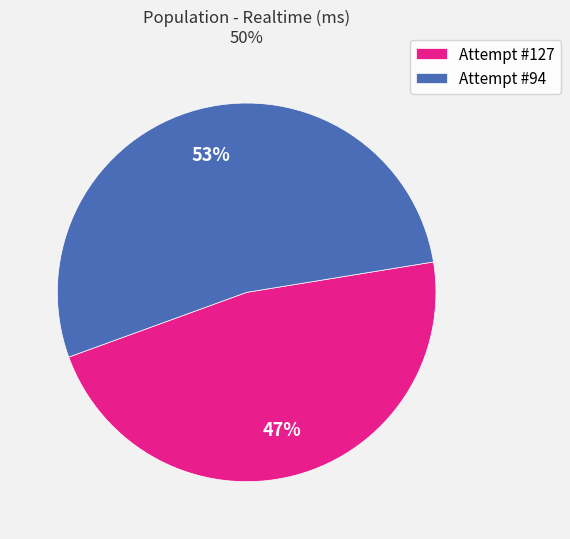

Between Attempt #127 and Attempt #94, which is larger?

Attempt #94